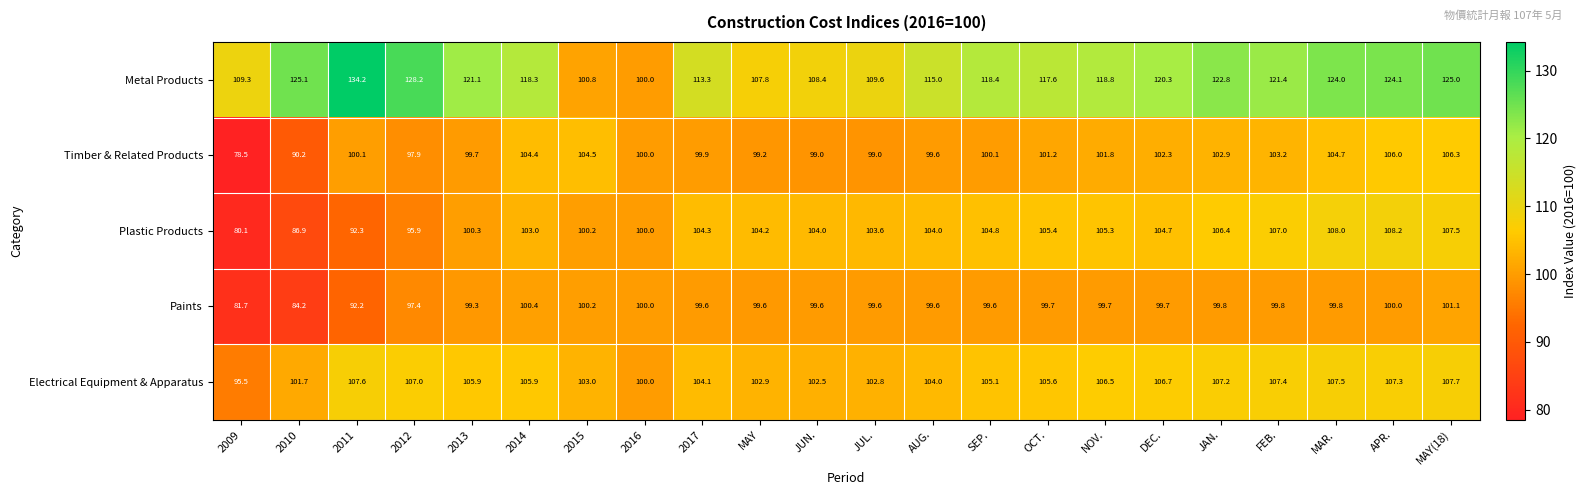

Between 2011 and SEP., which series saw the biggest shift?

Metal Products